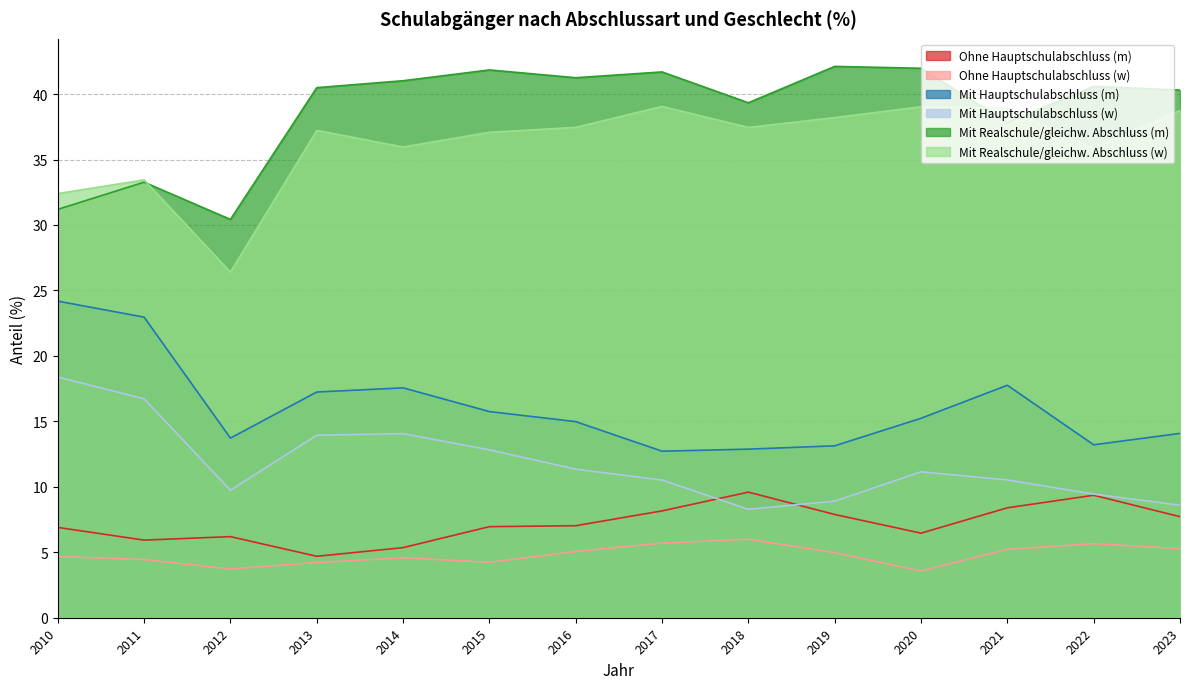

What is the difference between the maximum and second lowest values in the Mit Hauptschulabschluss (w) series?

9.8